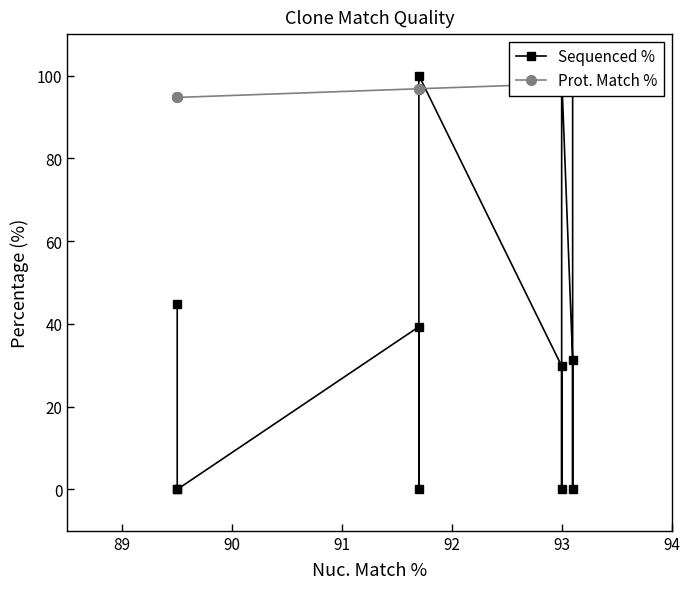

Is it true that Sequenced % equals 0.0 at 89?

True